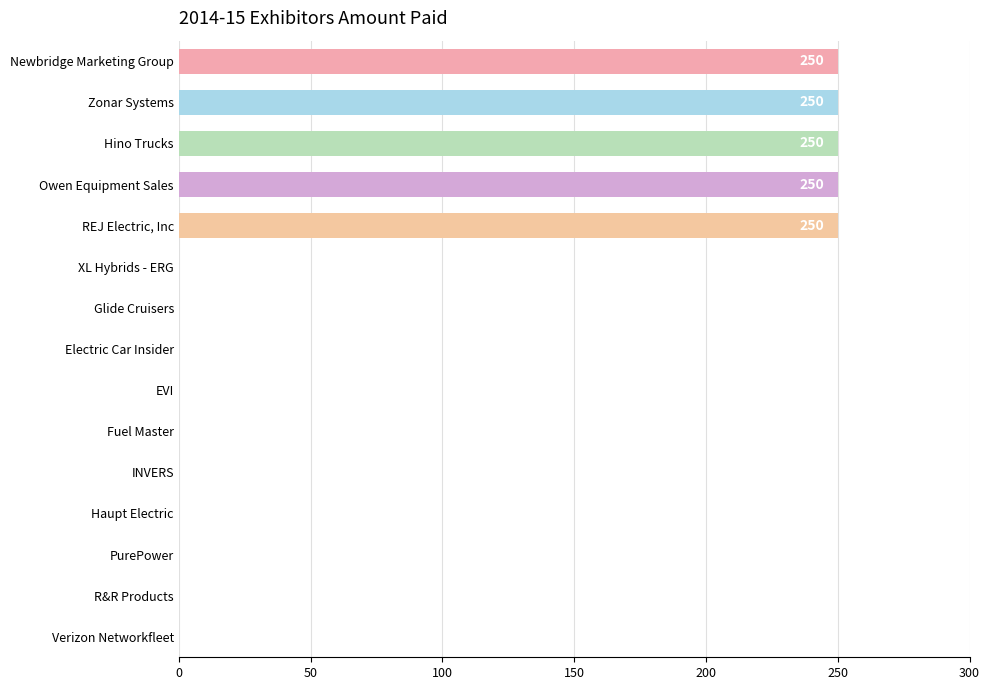

Is it true that the value at Electric Car Insider is -137?

False